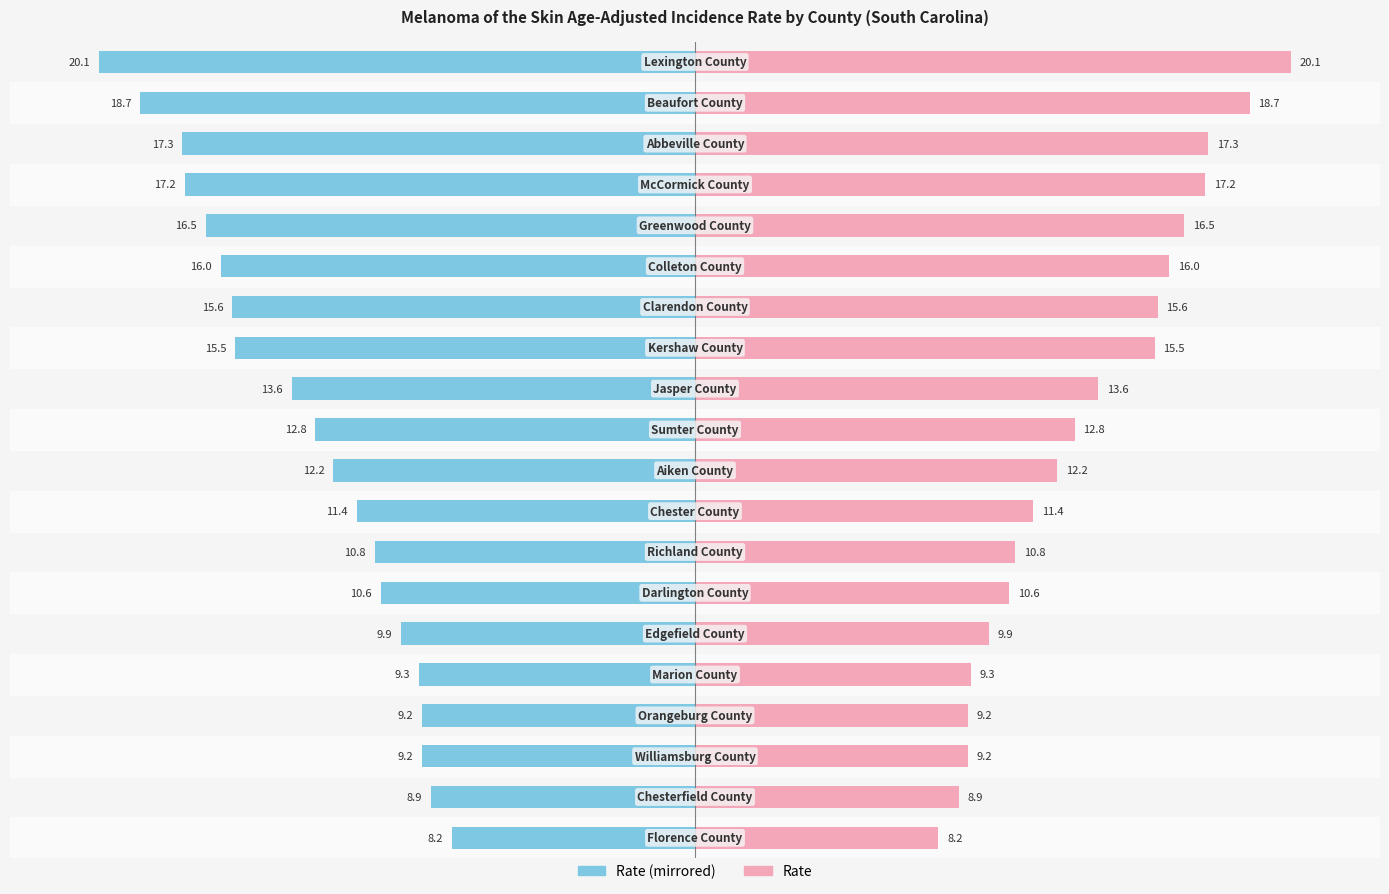

Are the bars grouped side by side (vs. stacked)?

Yes